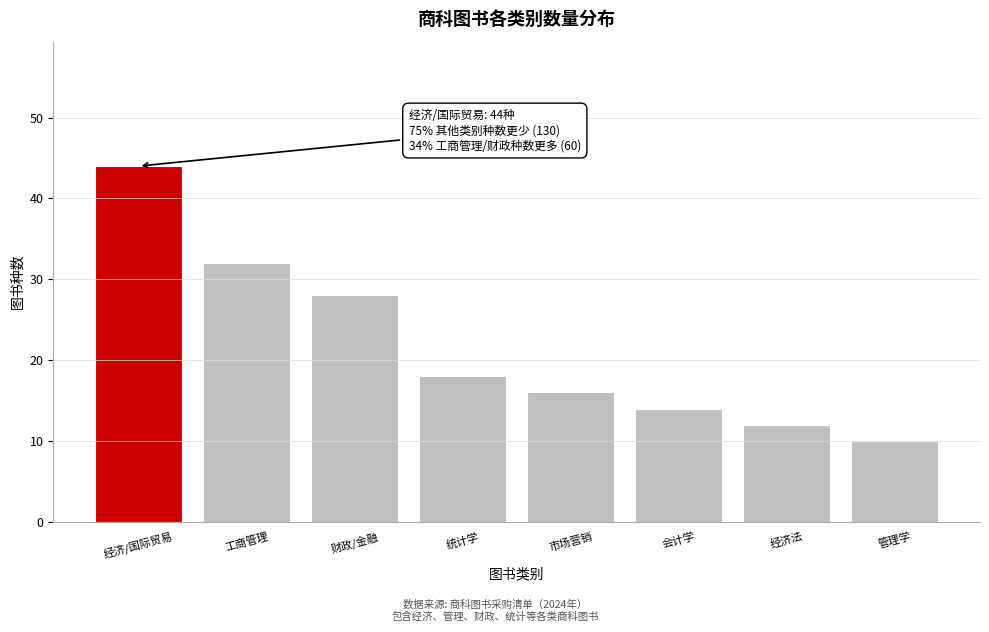

Reading right to left, what are all the values shown in this chart?

管理学=10	经济法=12	会计学=14	市场营销=16	统计学=18	财政/金融=28	工商管理=32	经济/国际贸易=44